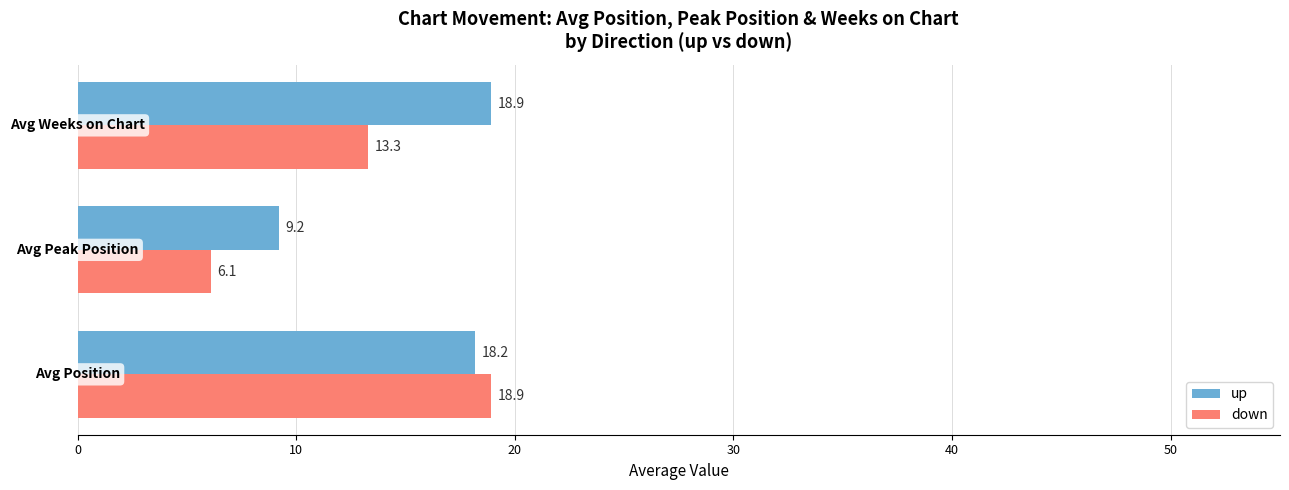

Which series has the largest range (max minus min)?

down